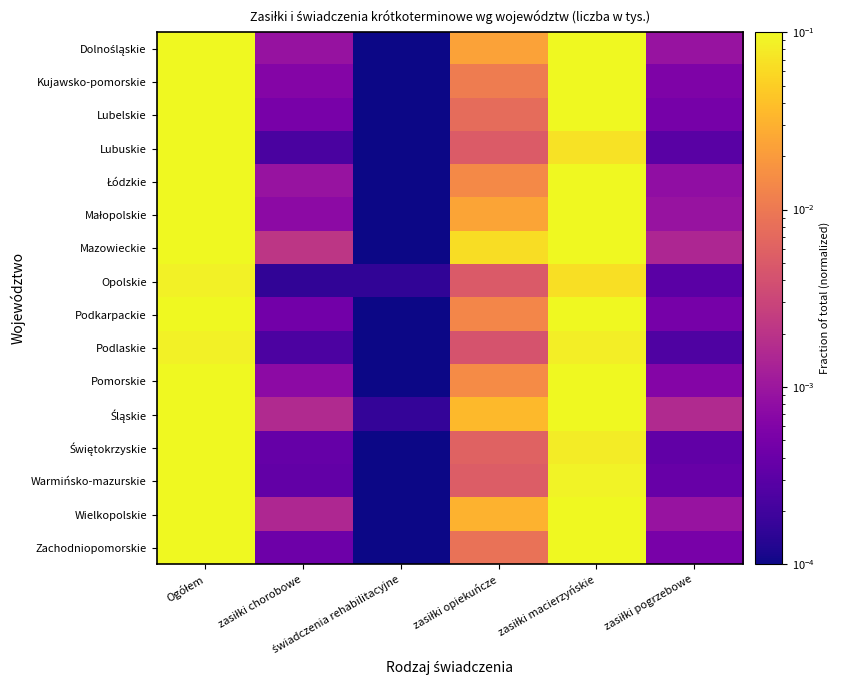

What is the maximum value shown in the chart?

1.0